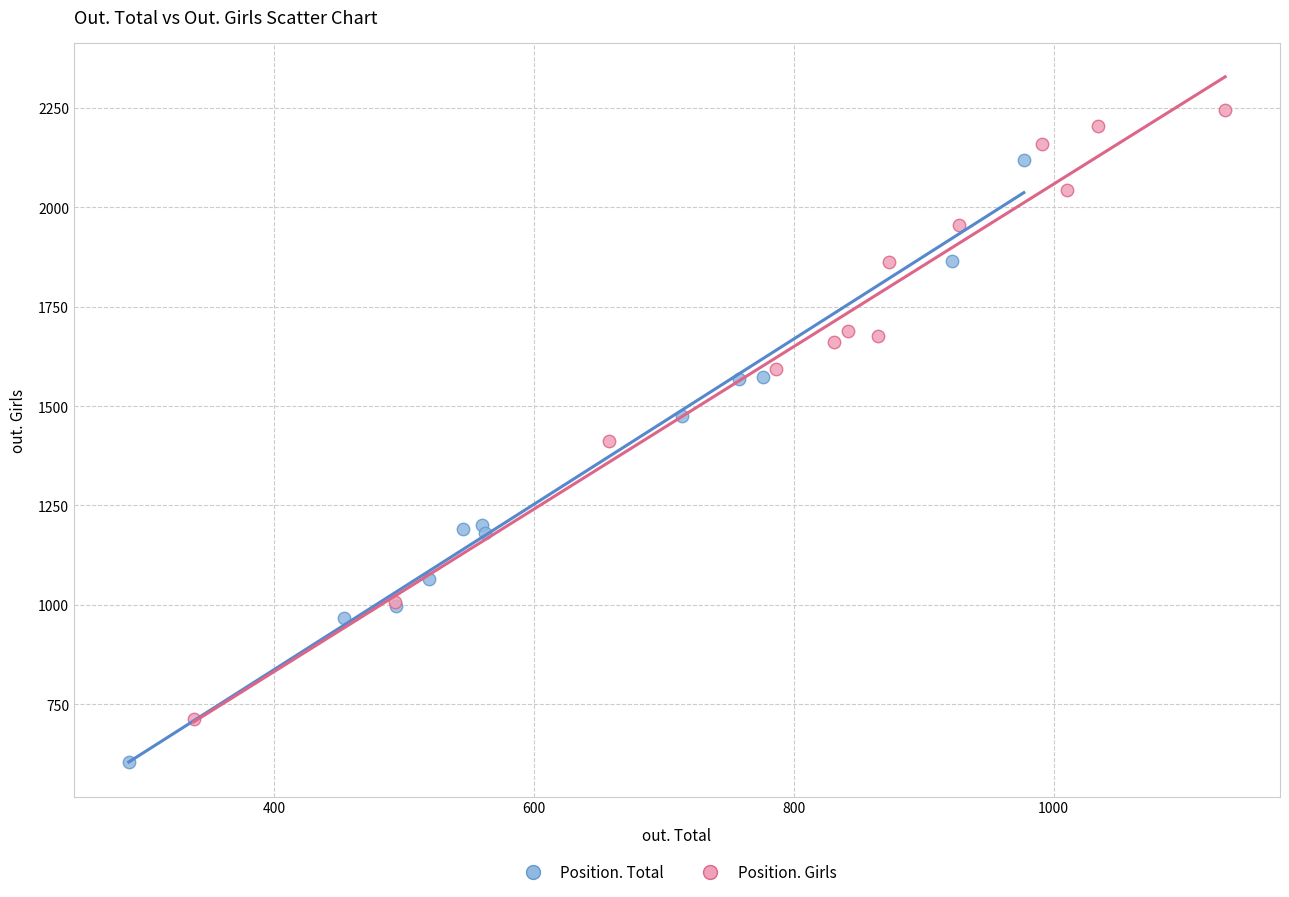

Which series reaches the maximum Y coordinate?

Position. Girls